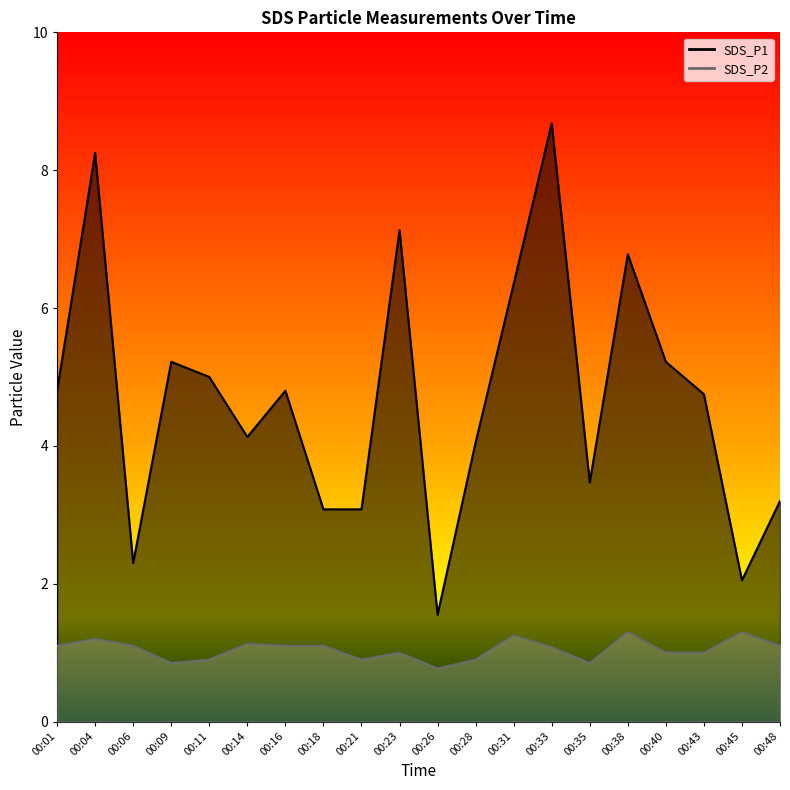

Reading right to left, what are all the values shown in this chart?

SDS_P1: 00:48=3.2	00:45=2.0	00:43=4.8	00:40=5.2	00:38=6.8	00:35=3.5	00:33=8.7	00:31=6.3	00:28=4.0	00:26=1.6	00:23=7.1	00:21=3.1	00:18=3.1	00:16=4.8	00:14=4.1	00:11=5.0	00:09=5.2	00:06=2.3	00:04=8.2	00:01=4.8
SDS_P2: 00:48=1.1	00:45=1.3	00:43=1.0	00:40=1.0	00:38=1.3	00:35=0.8	00:33=1.1	00:31=1.2	00:28=0.9	00:26=0.8	00:23=1.0	00:21=0.9	00:18=1.1	00:16=1.1	00:14=1.1	00:11=0.9	00:09=0.8	00:06=1.1	00:04=1.2	00:01=1.1